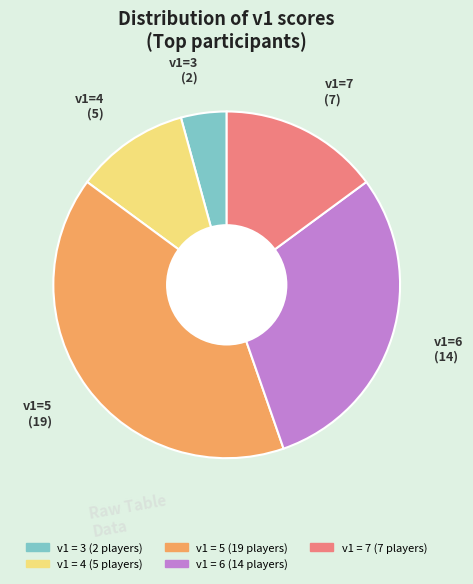

Does any single category account for the majority?

No